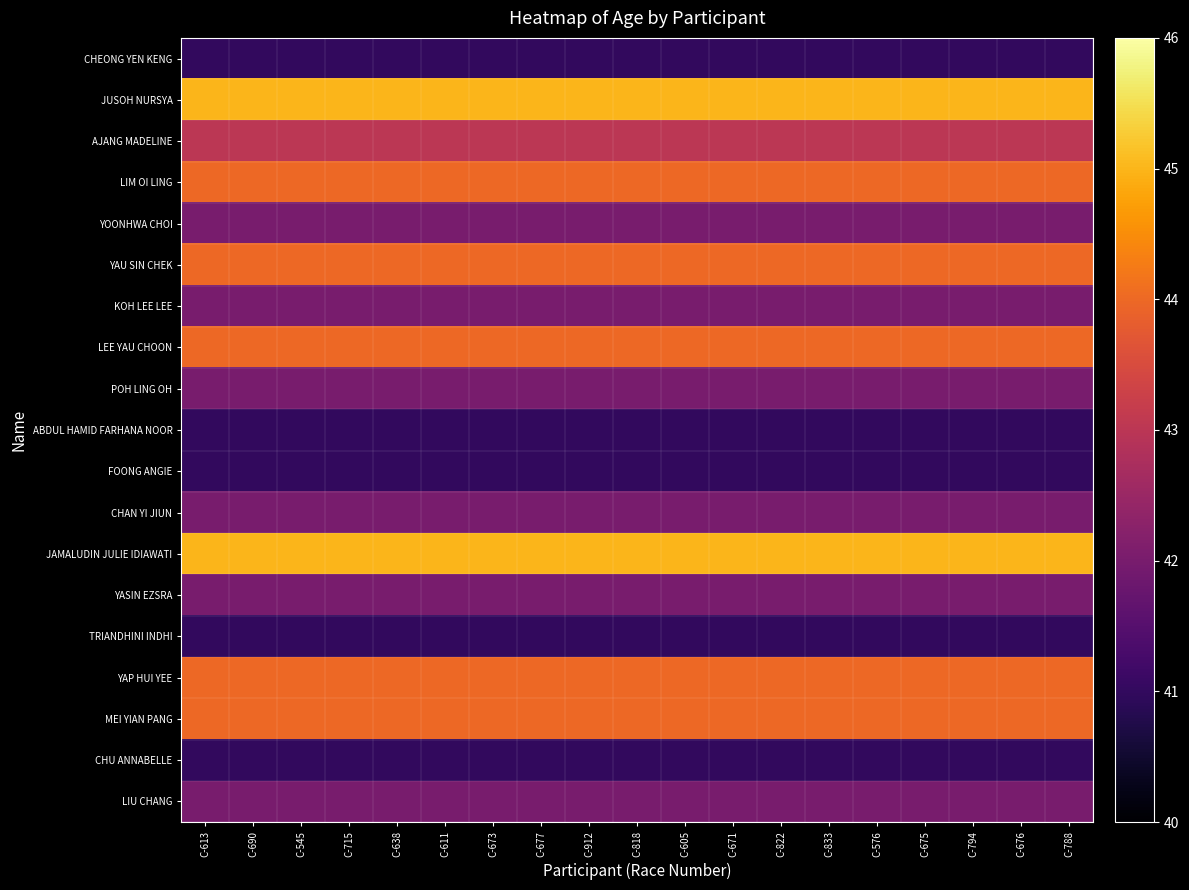

At which category is the sum across all series the highest?

C-613